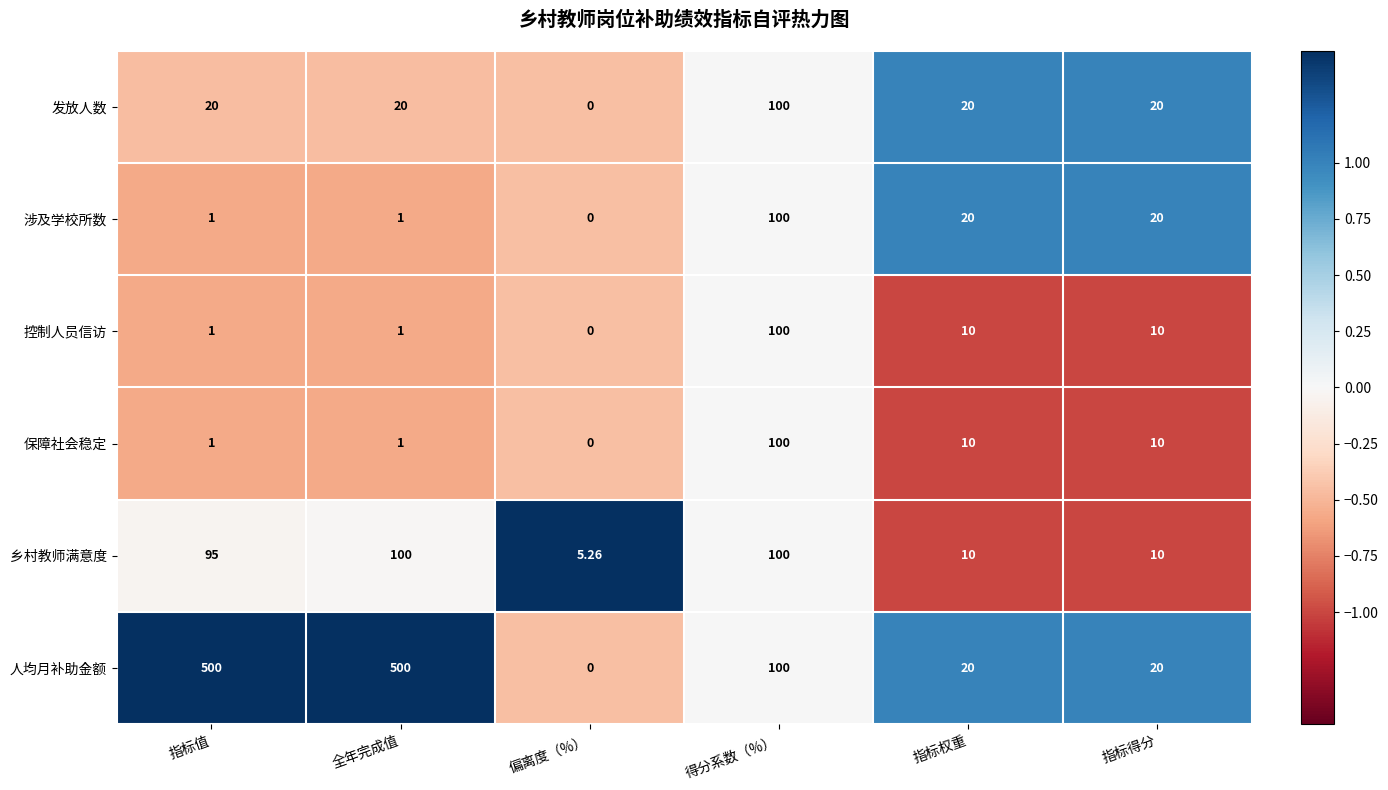

At which label does 保障社会稳定 reach its peak?

得分系数（%）